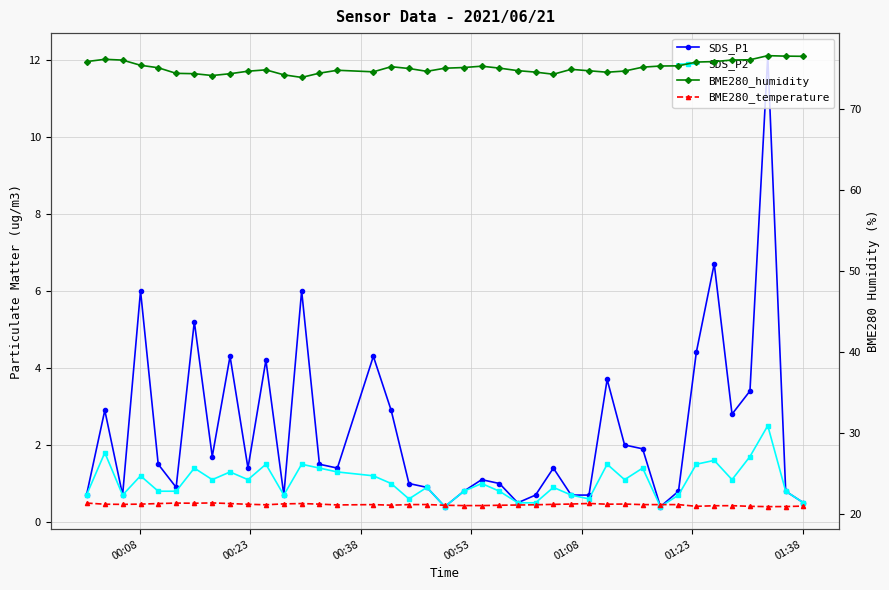

Rank the series by their maximum value, from lowest to highest.

SDS_P2, SDS_P1, BME280_temperature, BME280_humidity